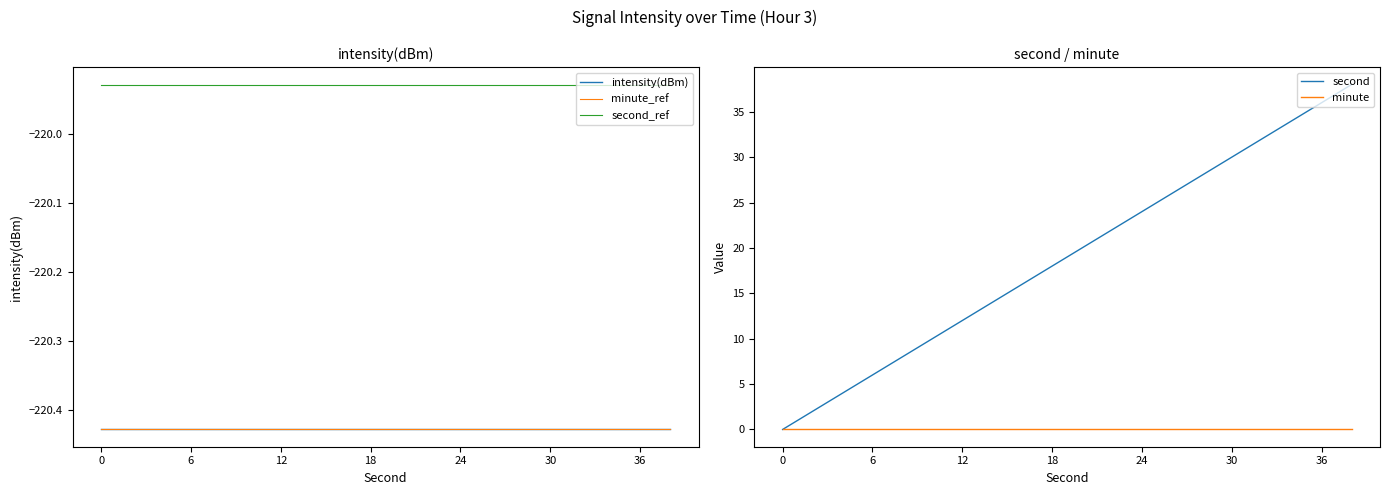

List the labels in order of minute_ref value, smallest first.

0, 6, 12, 18, 24, 30, 36, 7, 8, 9, 10, 11, 12, 13, 14, 15, 16, 17, 18, 19